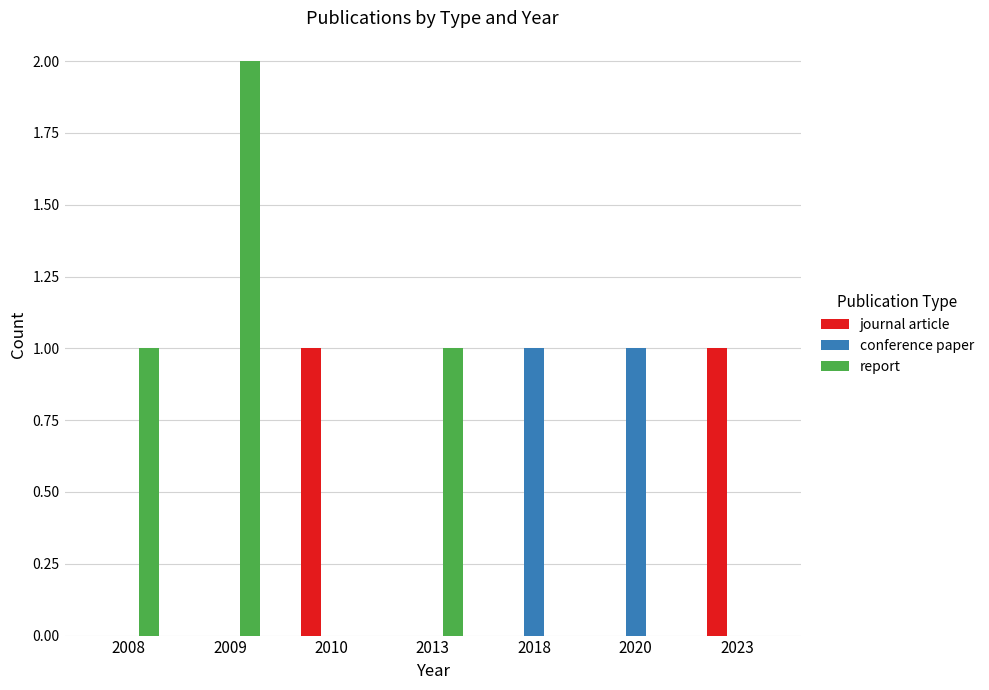

Reading right to left, list all the values displayed in this chart.

journal article: 2023=1	2020=0	2018=0	2013=0	2010=1	2009=0	2008=0
conference paper: 2023=0	2020=1	2018=1	2013=0	2010=0	2009=0	2008=0
report: 2023=0	2020=0	2018=0	2013=1	2010=0	2009=2	2008=1